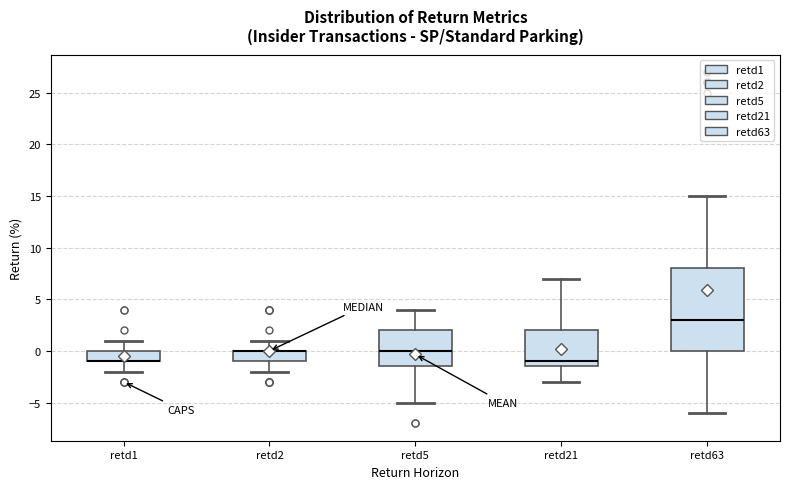

Reading left to right, transcribe this box plot: for each box, give where its median line is, the range the box spans, and where its two whiskers end, as read against the y-axis. The values are not printed on the chart, so give them approximately, as read against the axis.

retd1: median -1.0 (drawn on the box's lower edge), box -1.0 to 0.0, whiskers -2.0 to 1.0
retd2: median 0.0 (drawn on the box's upper edge), box -1.0 to 0.0, whiskers -2.0 to 1.0
retd5: median 0.0, box -1.5 to 2.0, whiskers -5.0 to 4.0
retd21: median -1.0, box -1.5 to 2.0, whiskers -3.0 to 7.0
retd63: median 3.0, box 0.0 to 8.0, whiskers -6.0 to 15.0